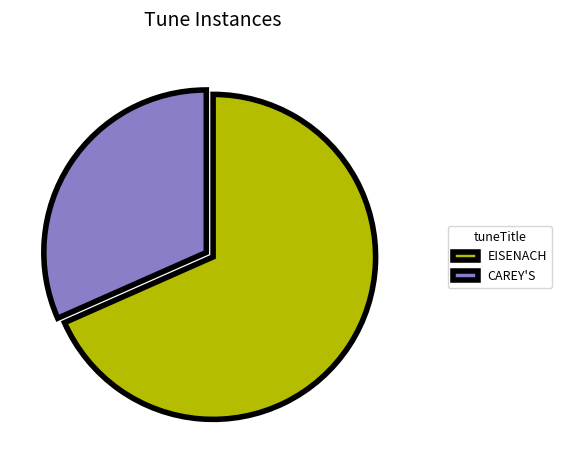

Approximately how many times larger is the value at CAREY'S compared to EISENACH?

0.5